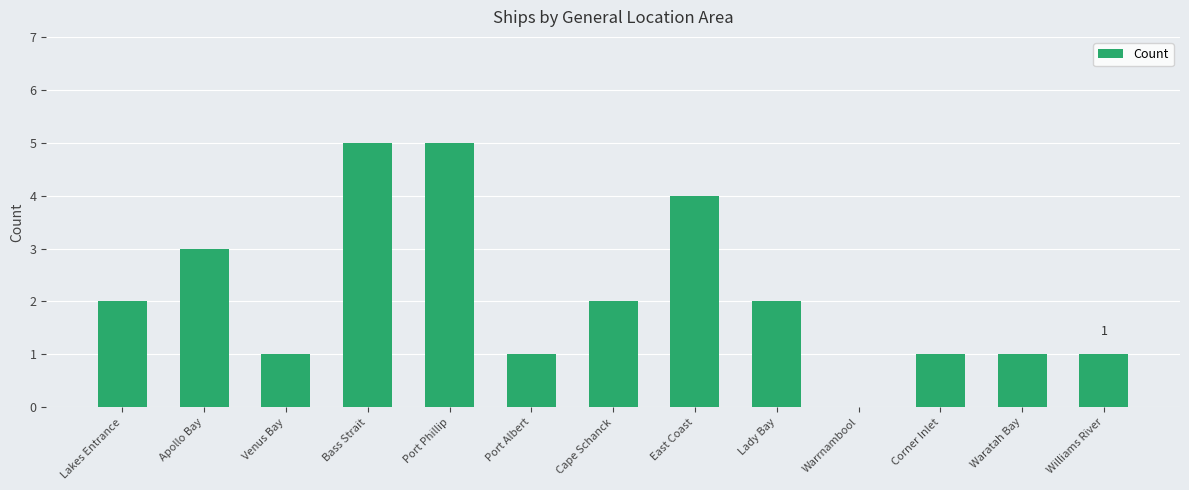

Is it true that the value at Corner Inlet is 1?

True